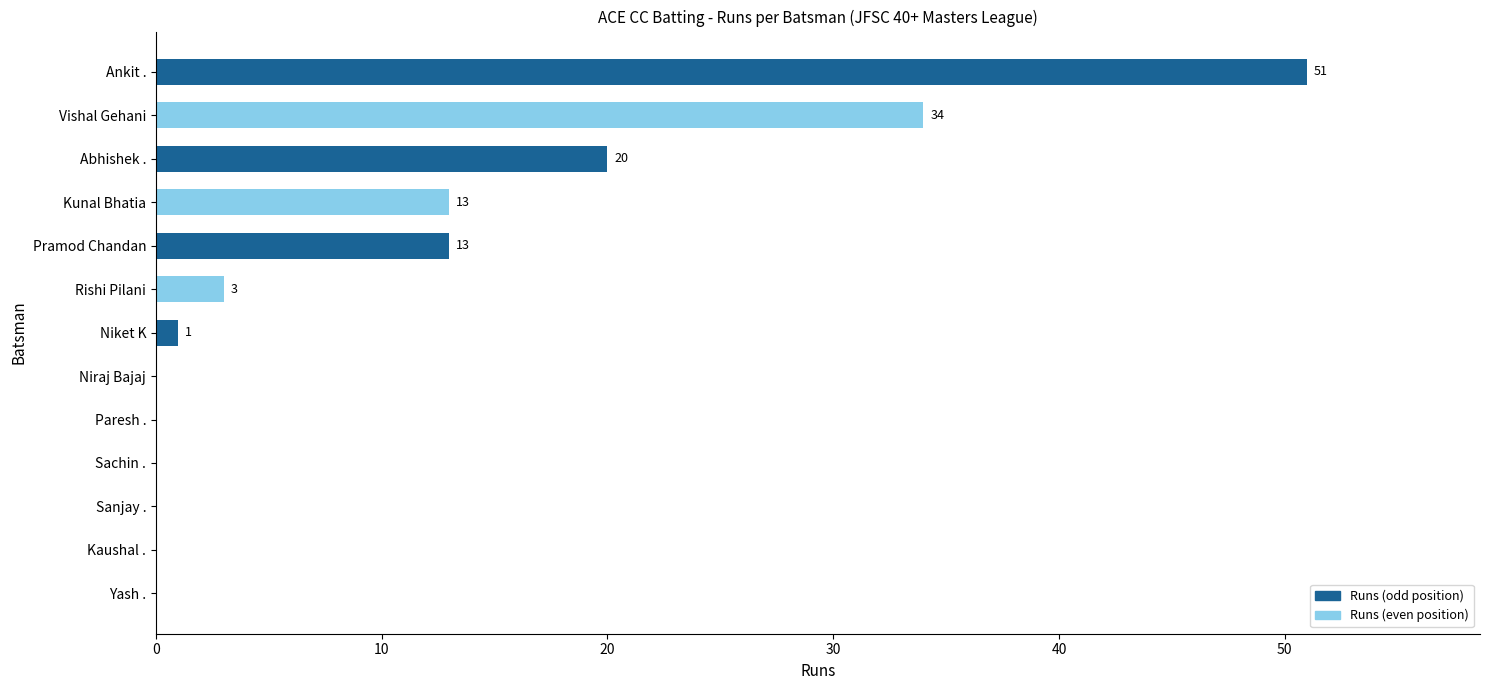

What is the sum of the values at Pramod Chandan and Sachin .?

13